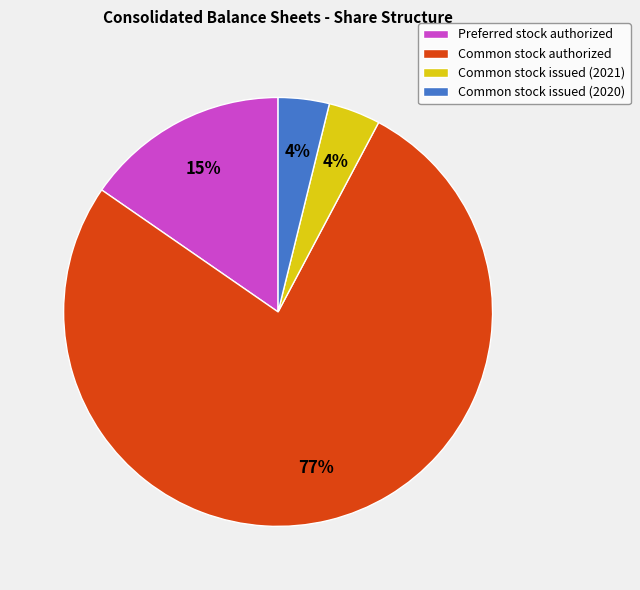

Does Common stock authorized represent more than half of the total?

Yes